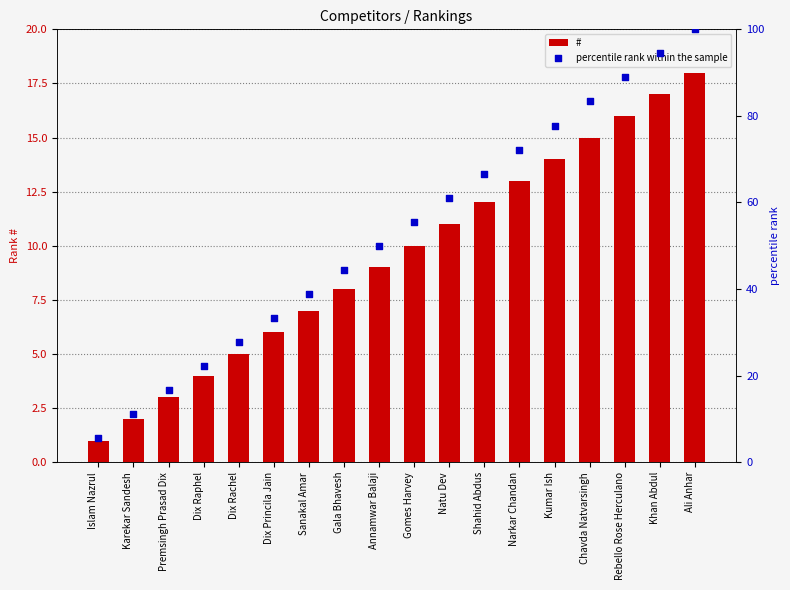

At which category is the sum across all series the highest?

Ali Anhar